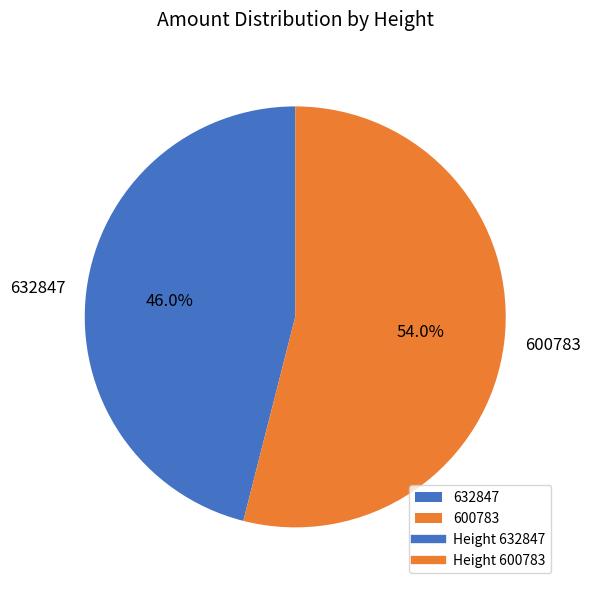

What is the total percentage of 632847 and 600783?

100.0%